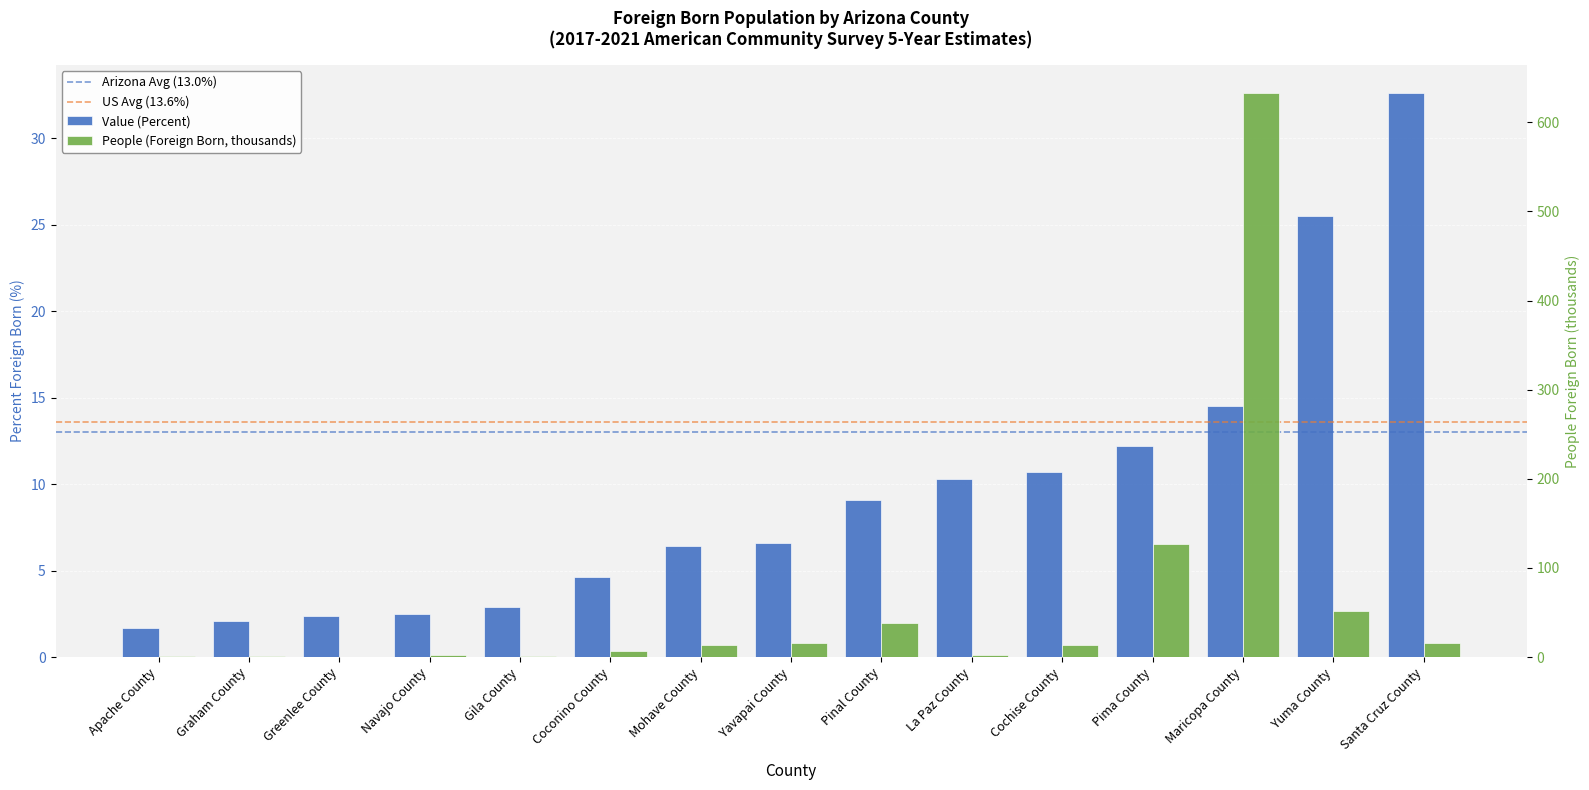

List the series in order of their overall mean, highest first.

People (Foreign Born) (thousands), Value (Percent)